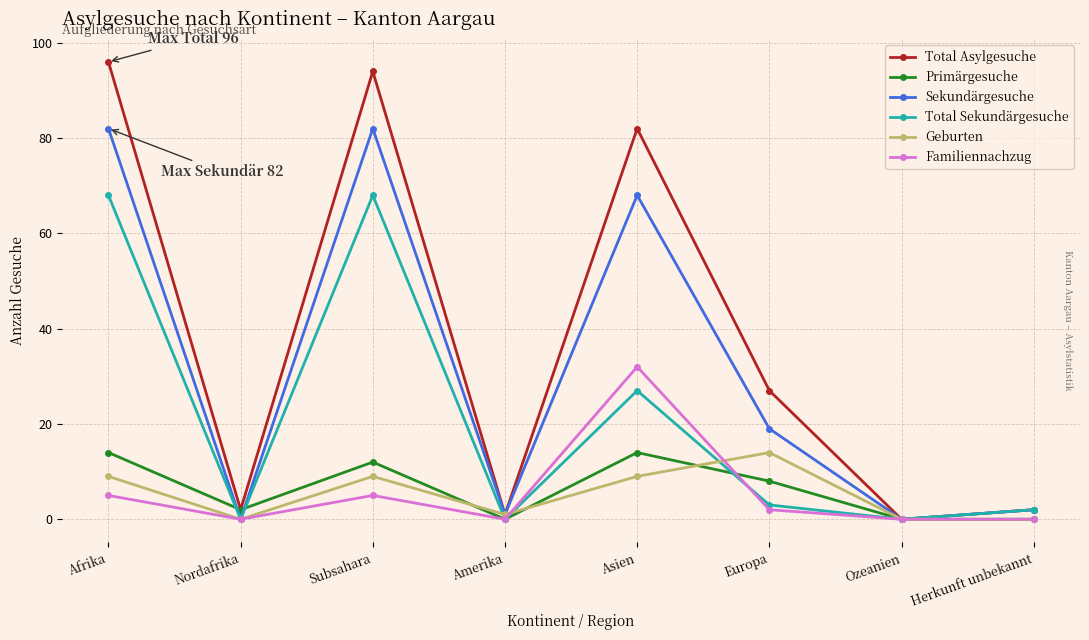

What is the total value across all series at Afrika?

274